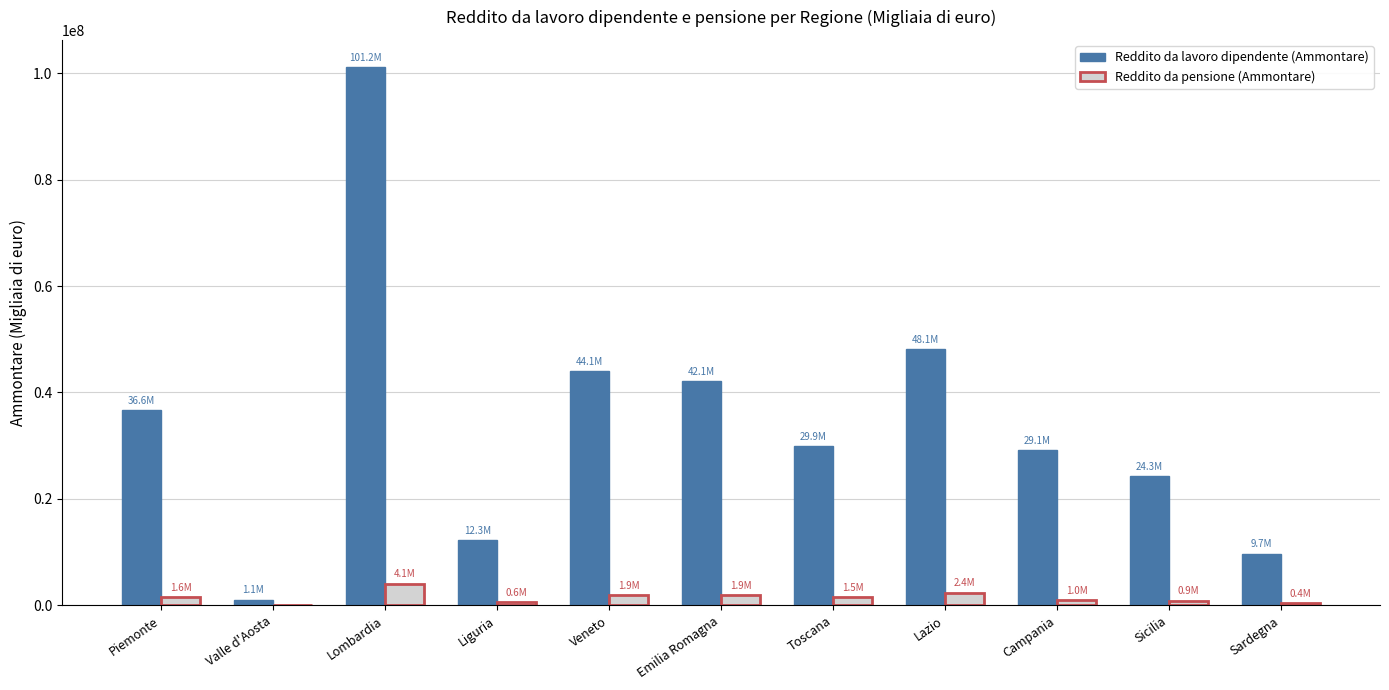

How many groups of bars are there?

11